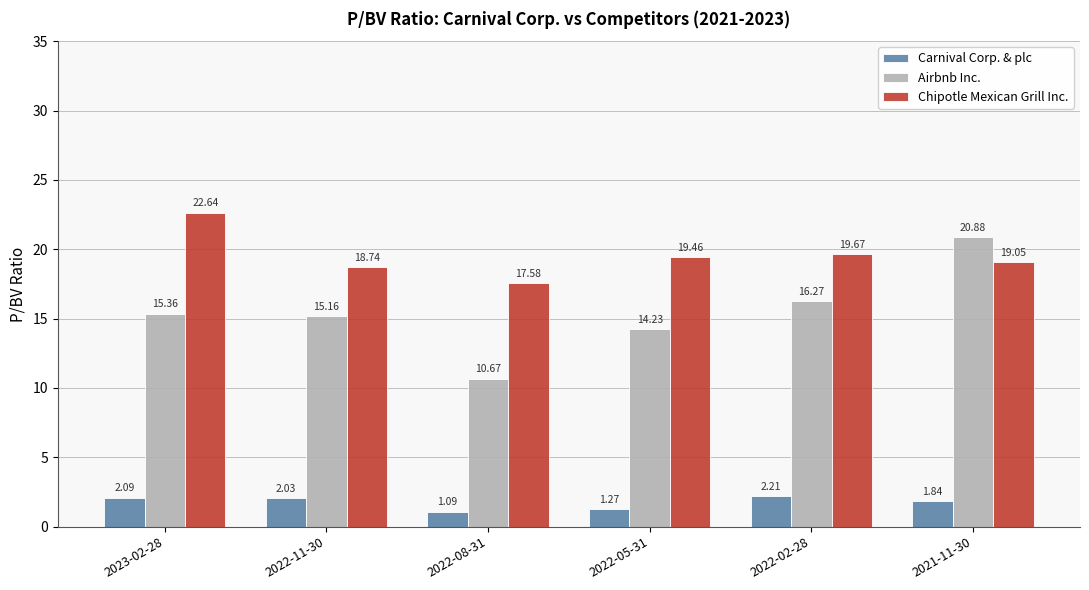

At 2022-11-30, list the series in order from largest to smallest.

Chipotle Mexican Grill Inc., Airbnb Inc., Carnival Corp. & plc